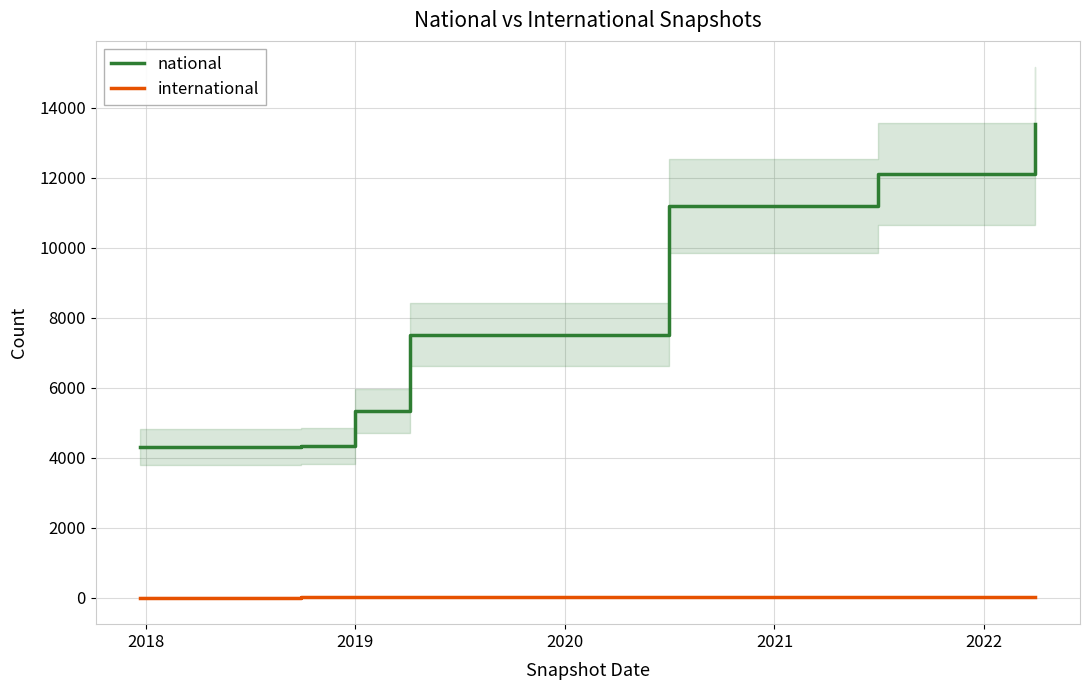

True or false: international and national cross at least once.

False